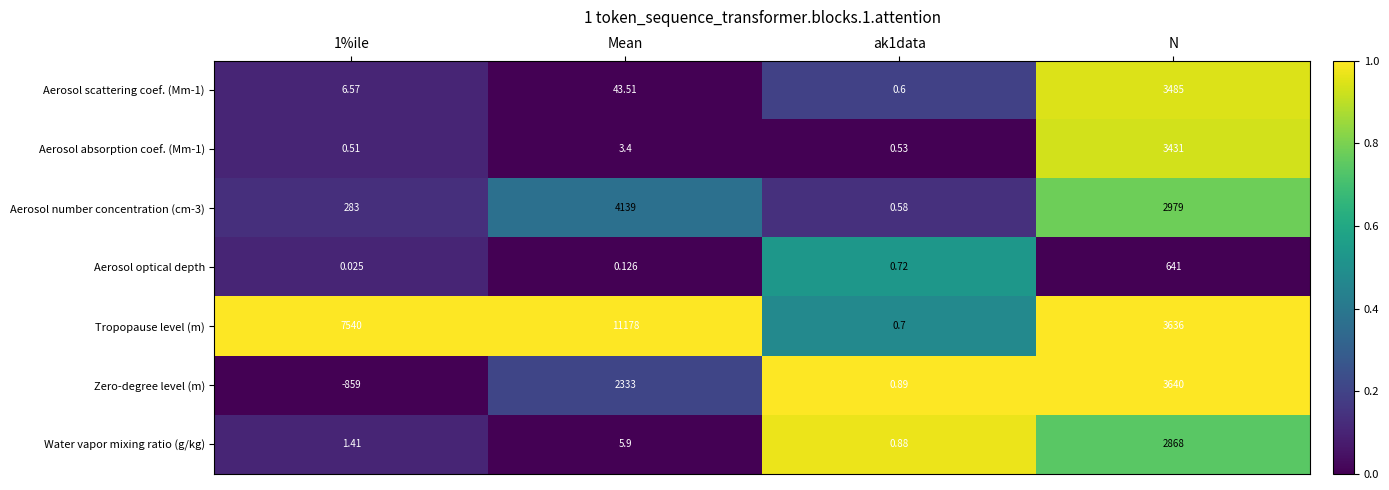

At ak1data, list the series in order from largest to smallest.

Zero-degree level (m), Water vapor mixing ratio (g/kg), Aerosol optical depth, Tropopause level (m), Aerosol scattering coef. (Mm-1), Aerosol number concentration (cm-3), Aerosol absorption coef. (Mm-1)